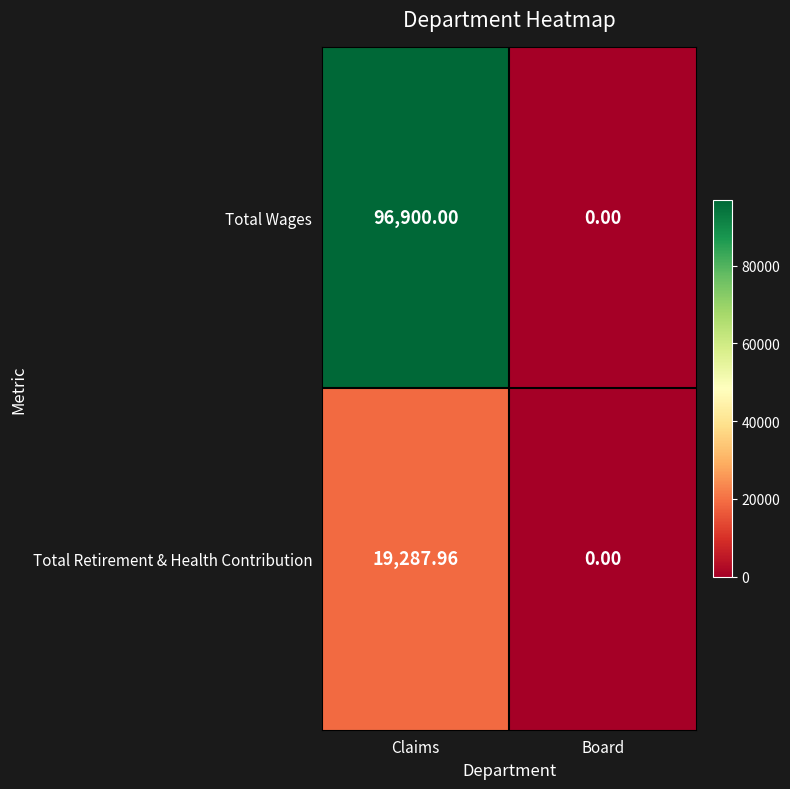

At which label is Total Retirement & Health Contribution closest to 9643?

Board